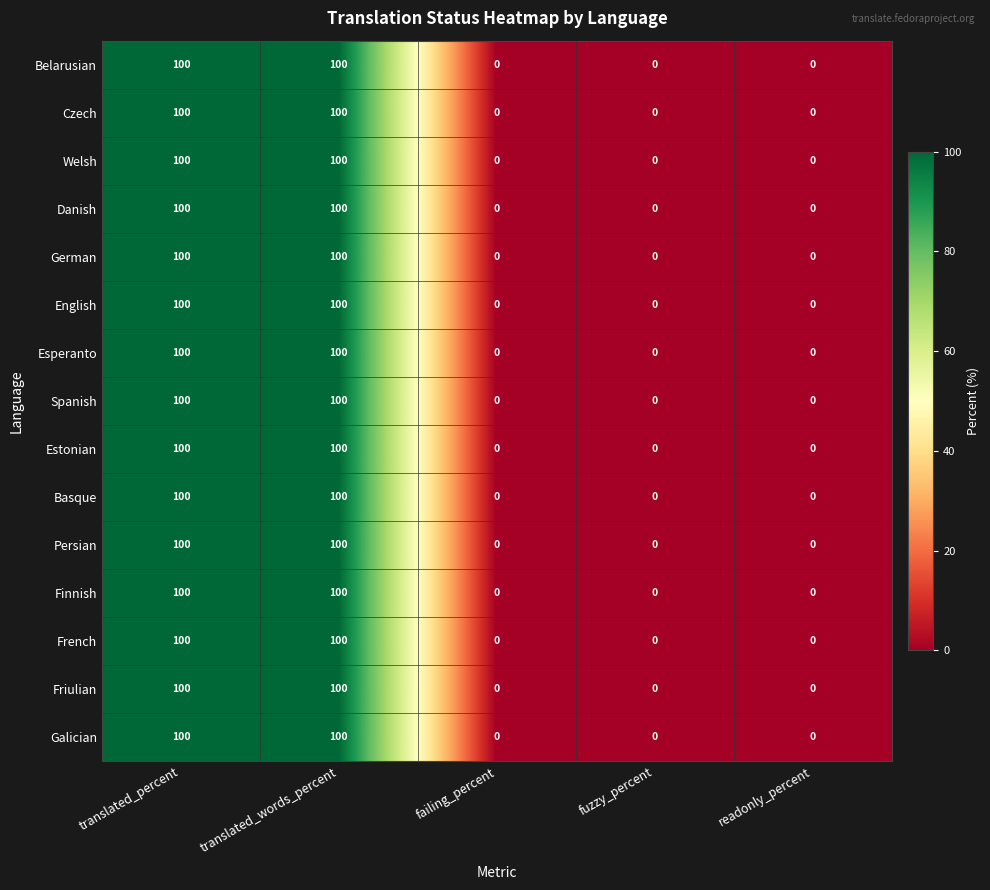

What is the sum of all Czech values?

200